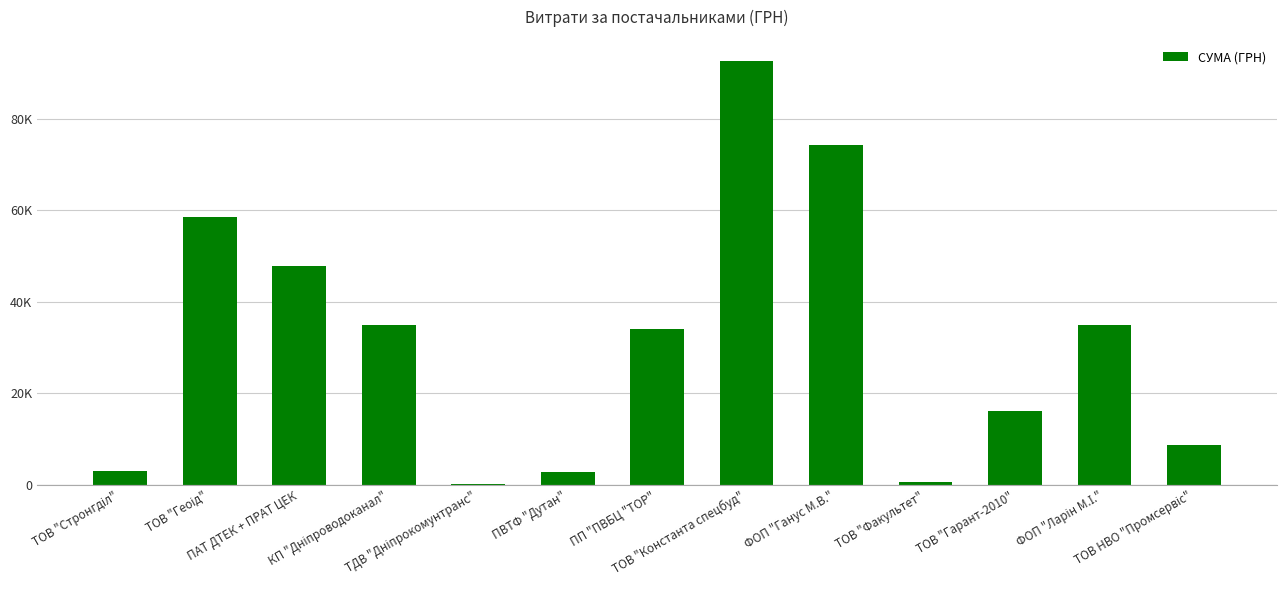

What is the label of the 13th bar from the right?

ТОВ "Стронгділ"